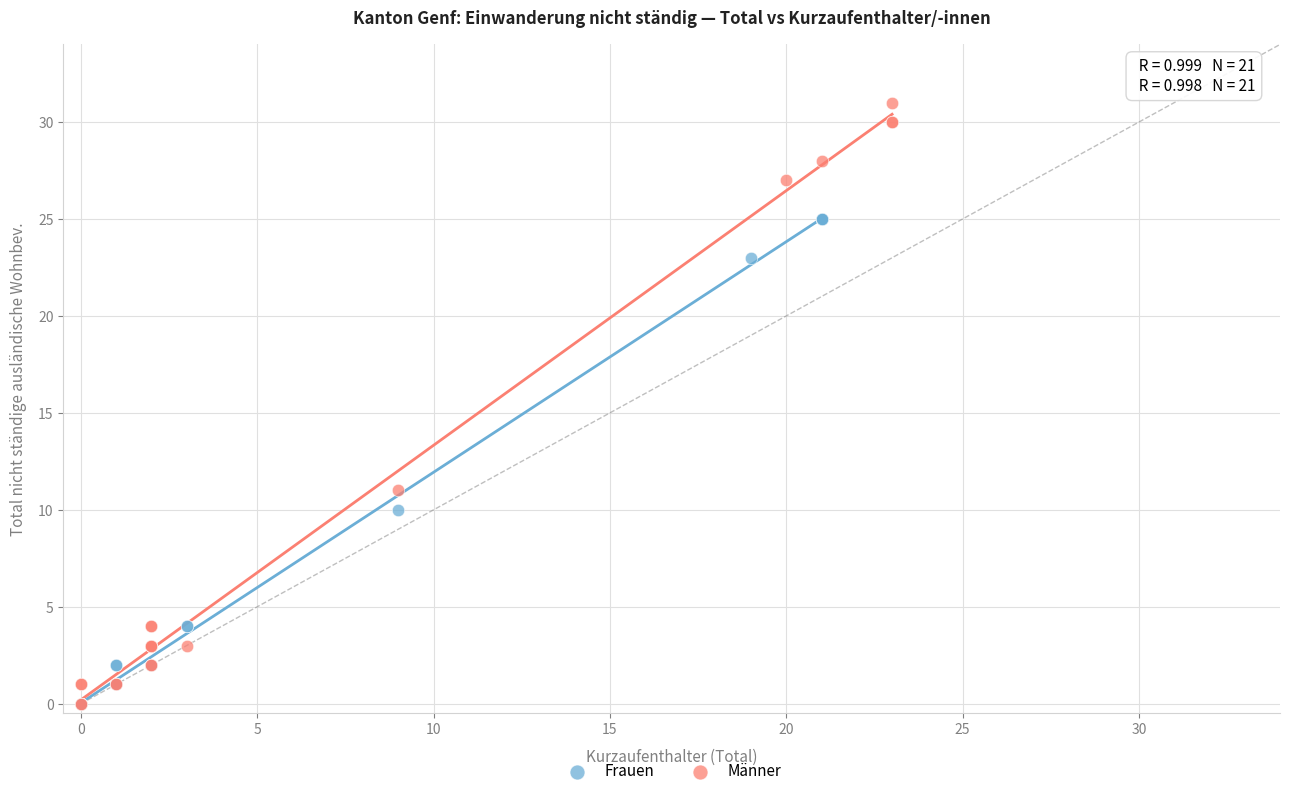

Which series contains the highest Y value?

Männer